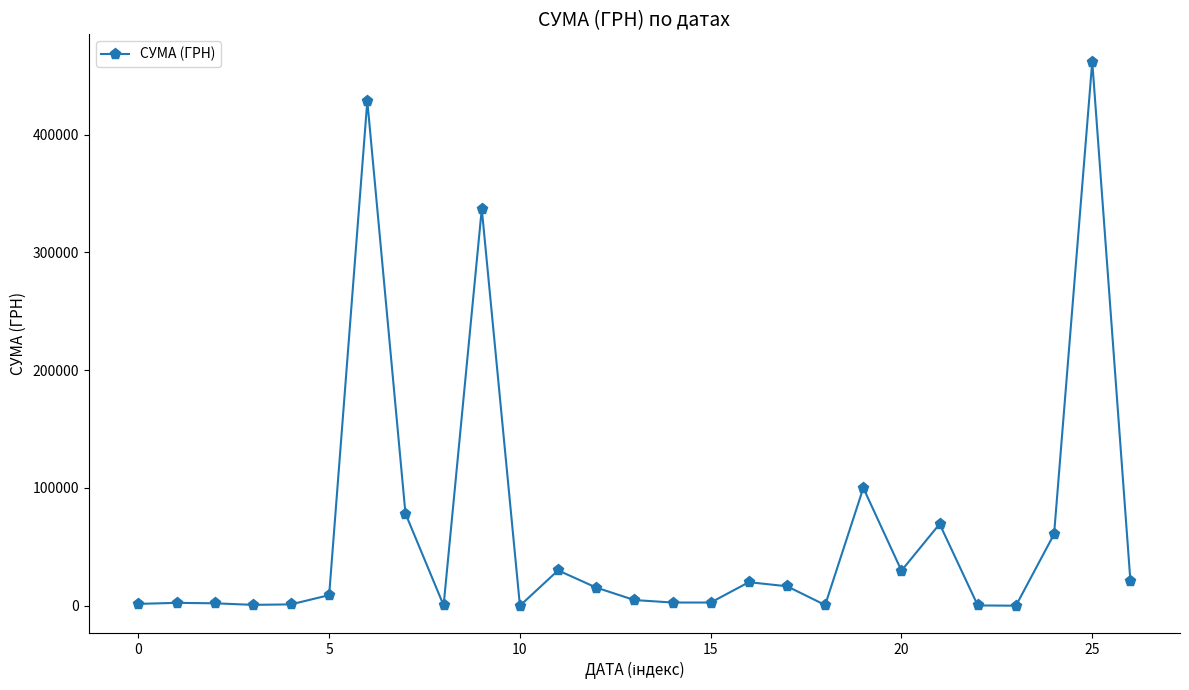

What is the difference between the maximum and second lowest values?

461948.3